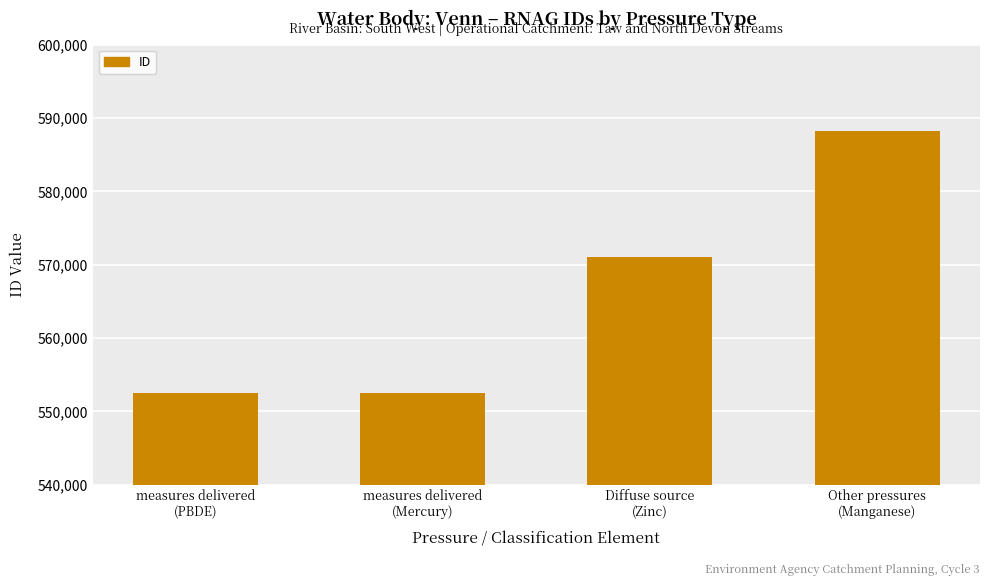

How many distinct data groups are displayed?

1